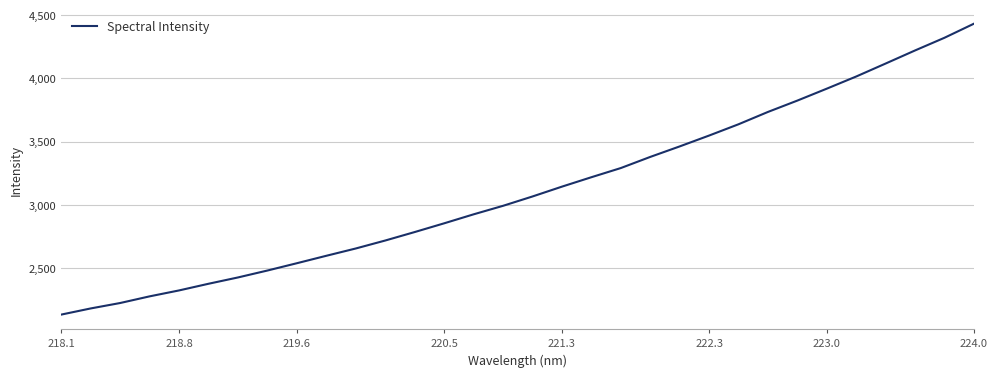

What is the average value?

3120.4